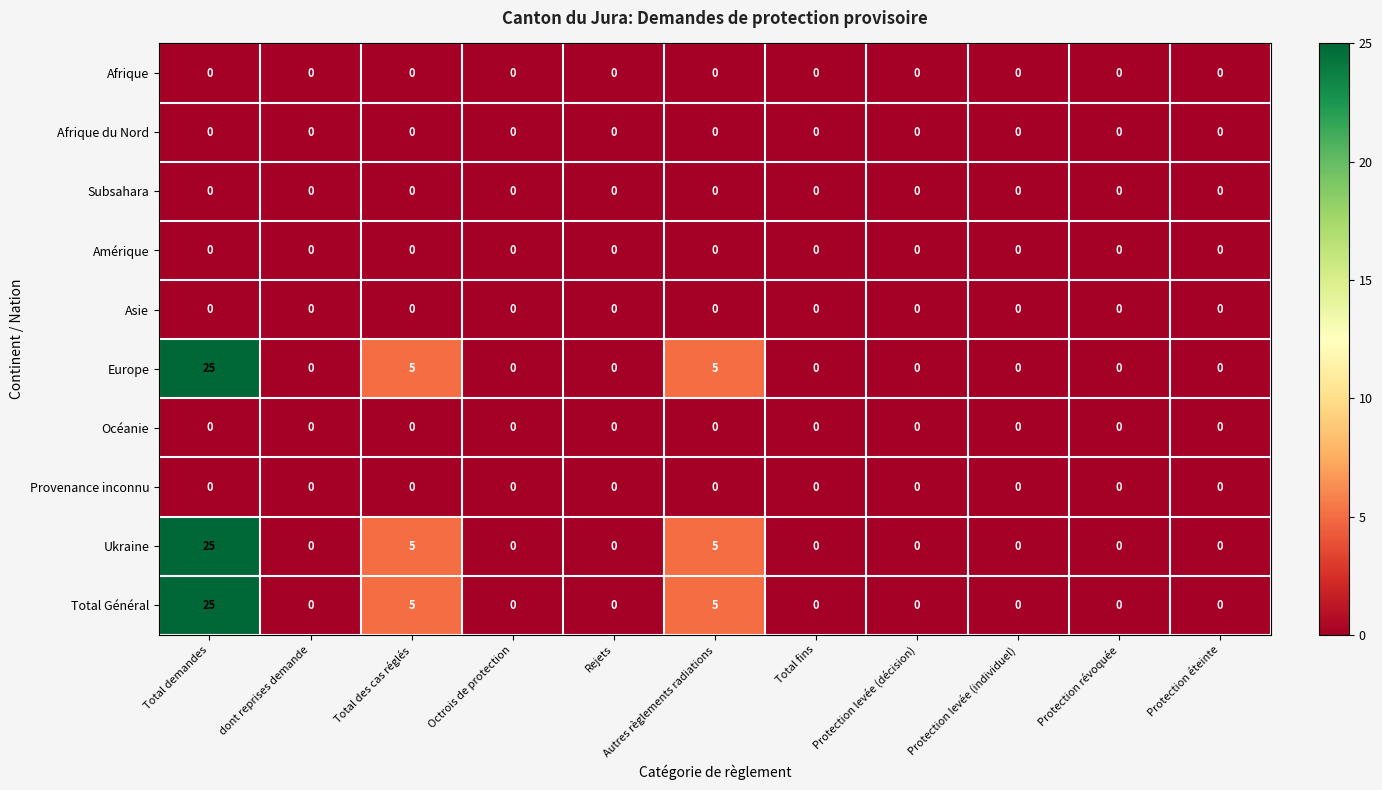

Which category has the highest value across all series?

Total demandes